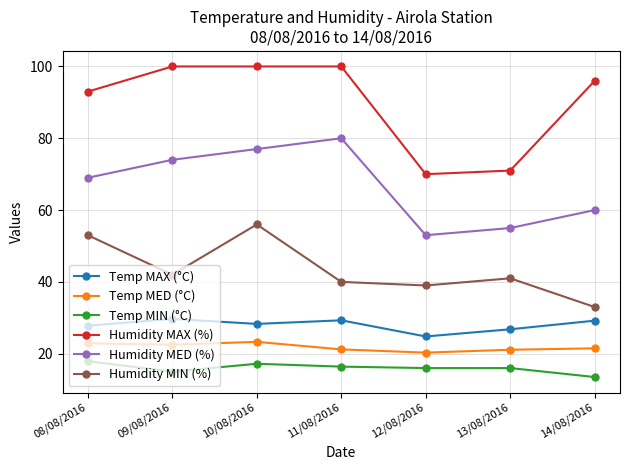

What position from the right is 13/08/2016?

2